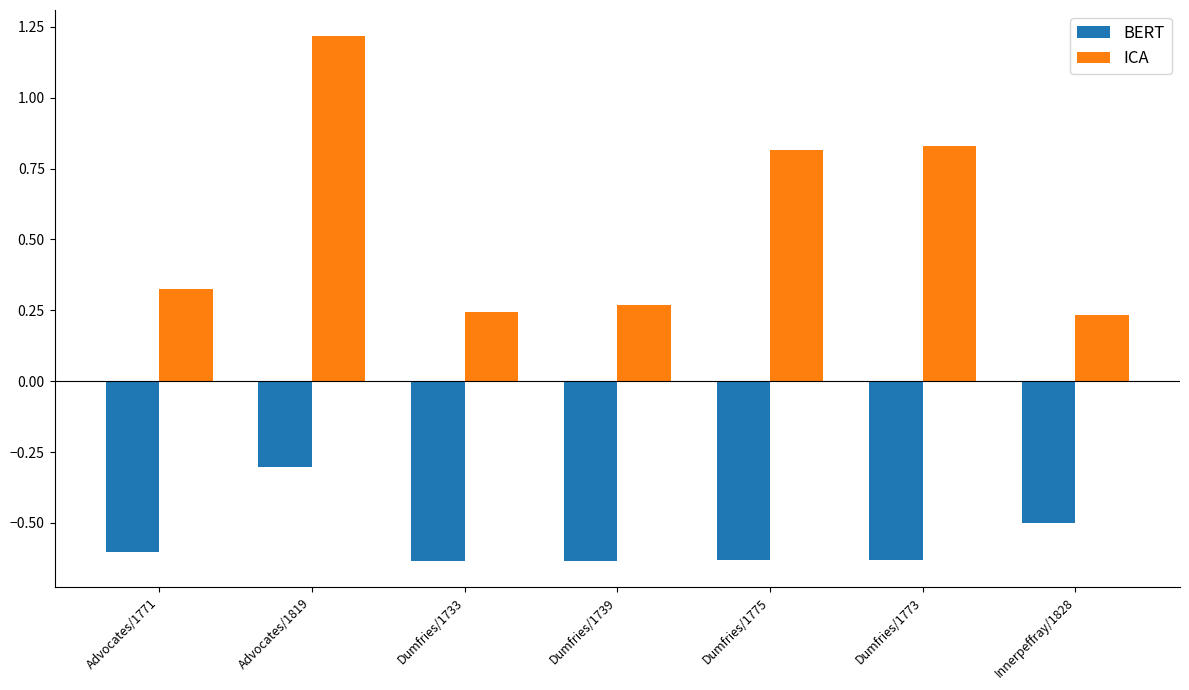

True or false: ICA has a value of 2.0 at Advocates/1819.

False